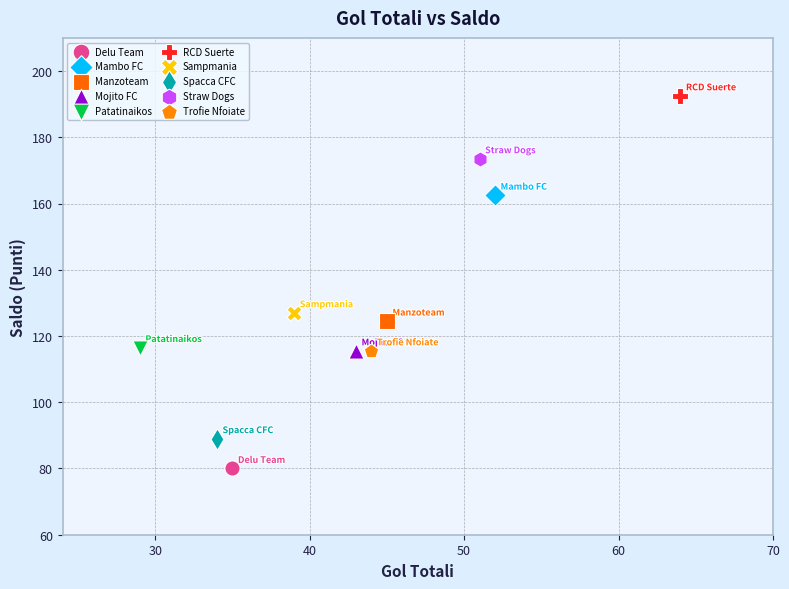

Which series contains the highest Y value?

RCD Suerte